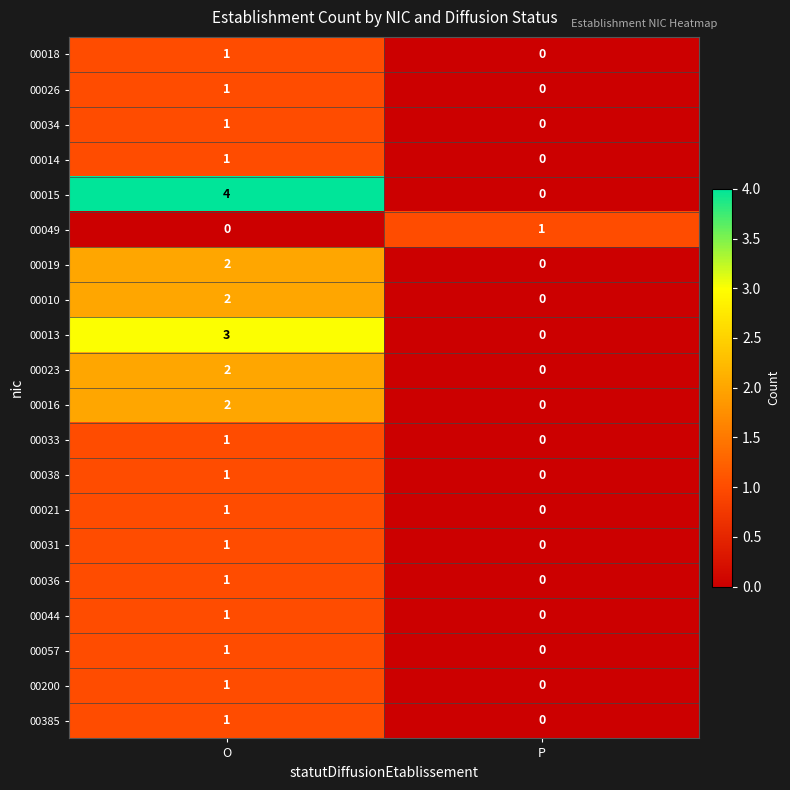

The value of 00019 at P is 1. True or false?

False